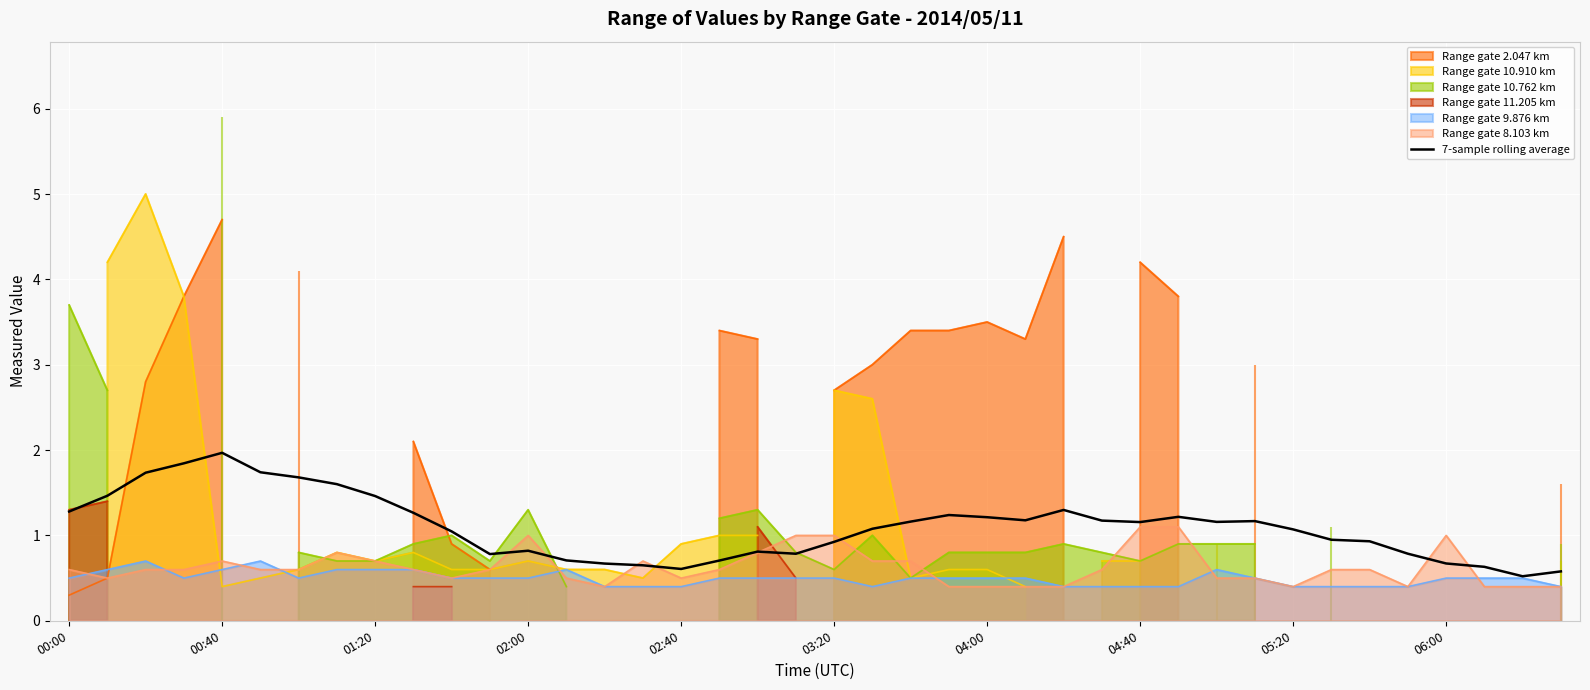

Does the chart display data point markers on the line(s)?

No